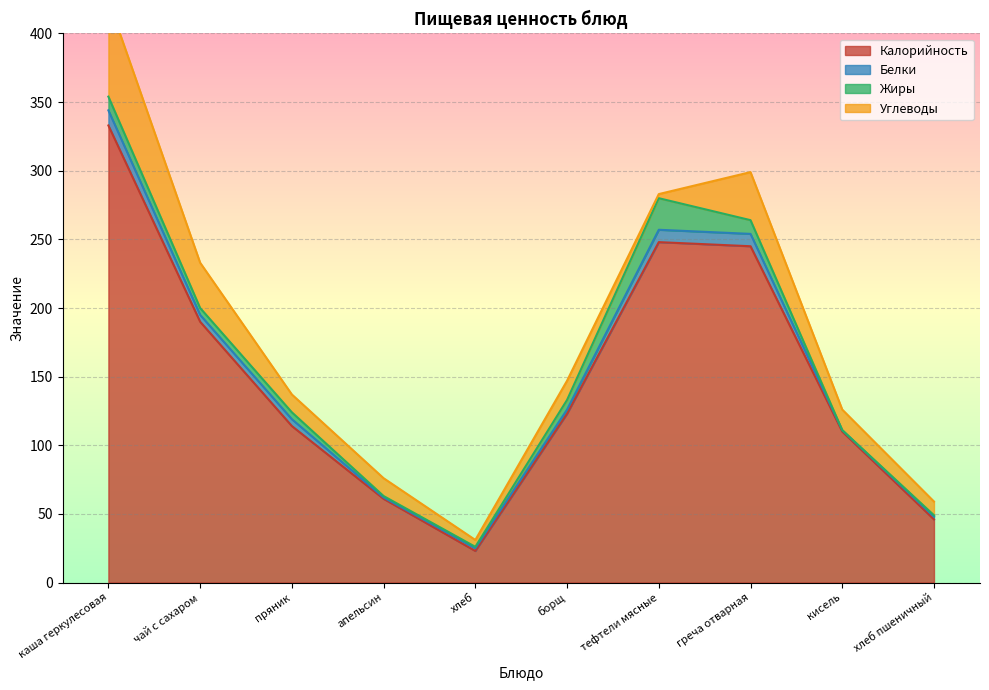

At which category does Калорийность reach its first local peak?

тефтели мясные